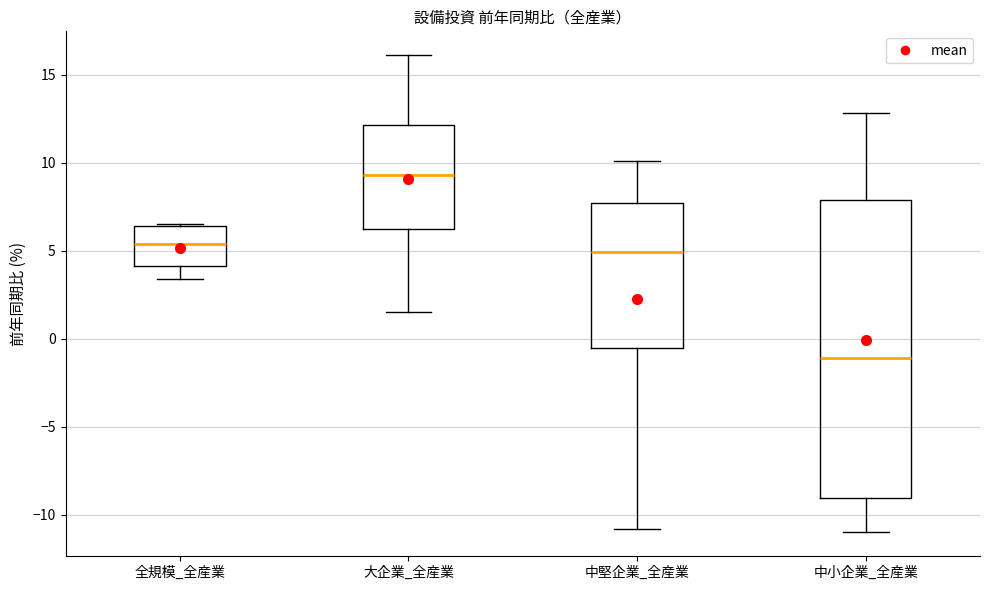

Reading left to right, transcribe this box plot: for each box, give where its median line is, the range the box spans, and where its two whiskers end, as read against the y-axis. The values are not printed on the chart, so give them approximately, as read against the axis.

全規模_全産業: median 5.5, box 4.0 to 6.5, whiskers 3.5 to 6.5
大企業_全産業: median 9.5, box 6.0 to 12.0, whiskers 1.5 to 16.0
中堅企業_全産業: median 5.0, box -0.5 to 7.5, whiskers -11.0 to 10.0
中小企業_全産業: median -1.0, box -9.0 to 8.0, whiskers -11.0 to 13.0